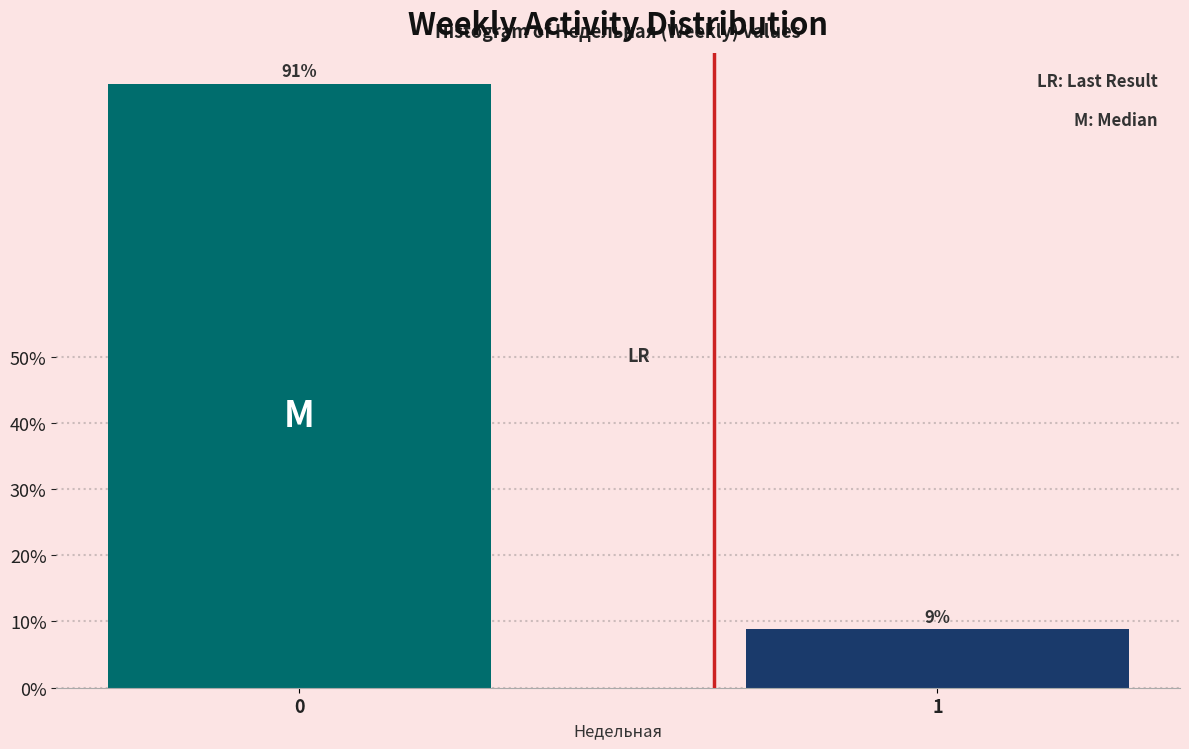

What is the average value?

50.0